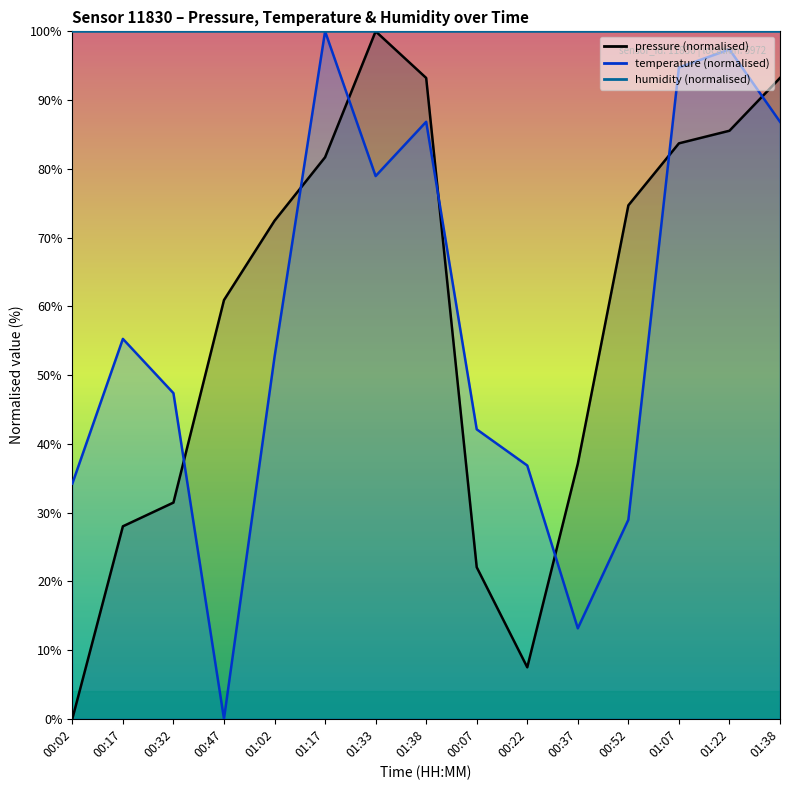

Count the number of data series in this chart.

2